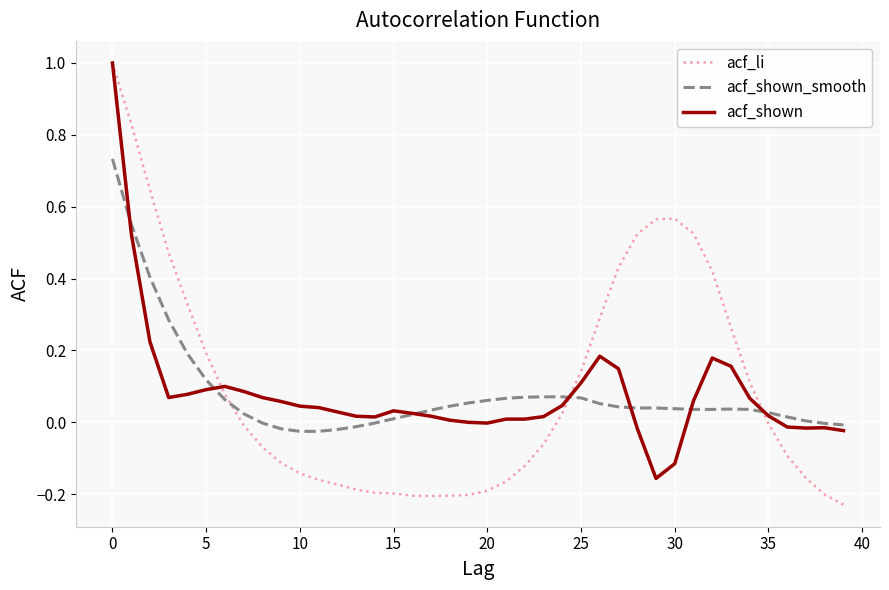

Which series has the widest spread of values?

acf_li